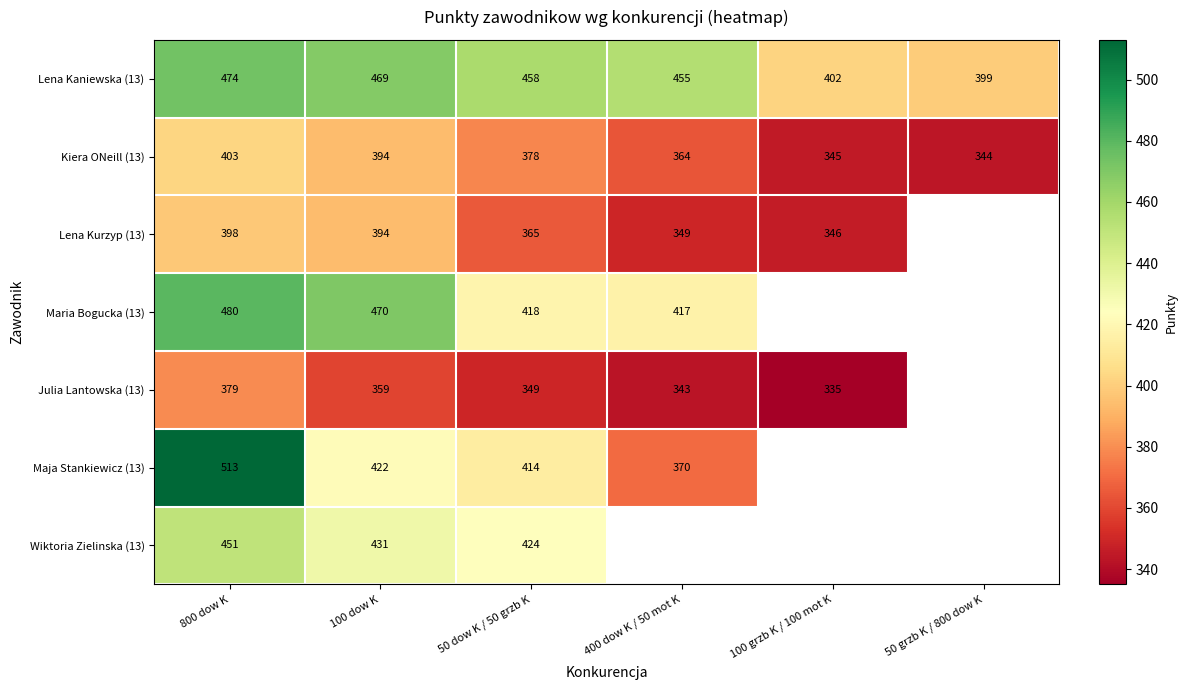

At 50 dow K / 50 grzb K, list the series in order from smallest to largest.

Julia Lantowska (13), Lena Kurzyp (13), Kiera ONeill (13), Maja Stankiewicz (13), Maria Bogucka (13), Wiktoria Zielinska (13), Lena Kaniewska (13)